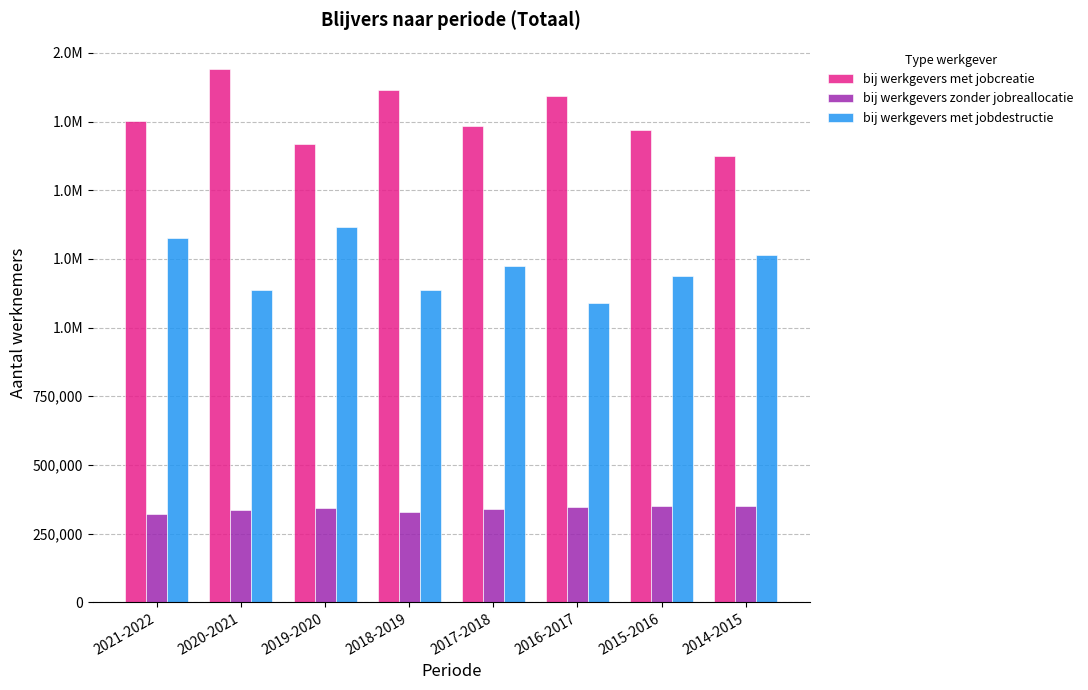

What is the minimum value shown in the chart?

320289